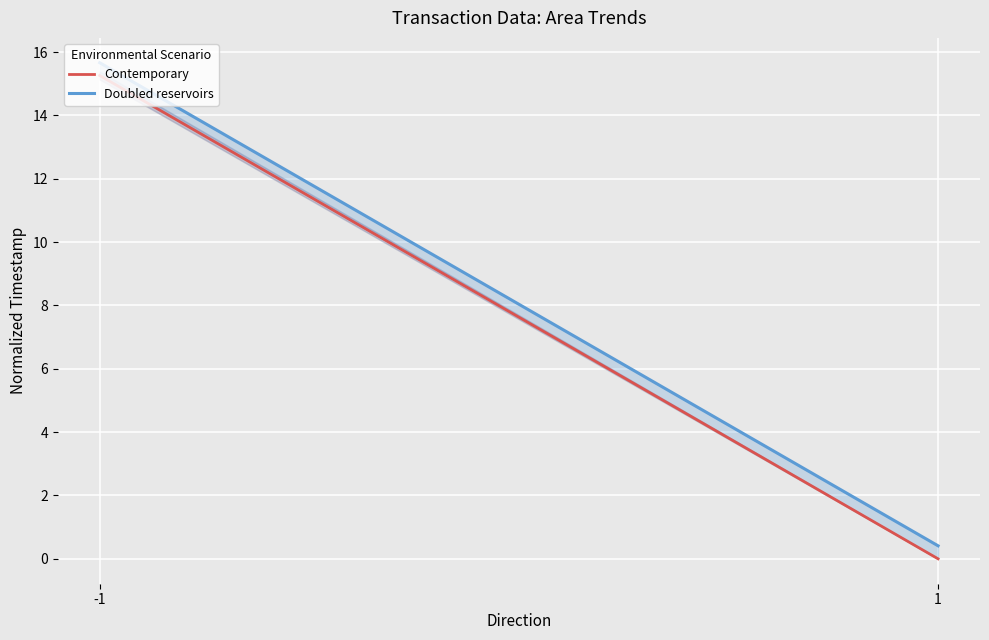

At how many categories does at least one series exceed 5?

1